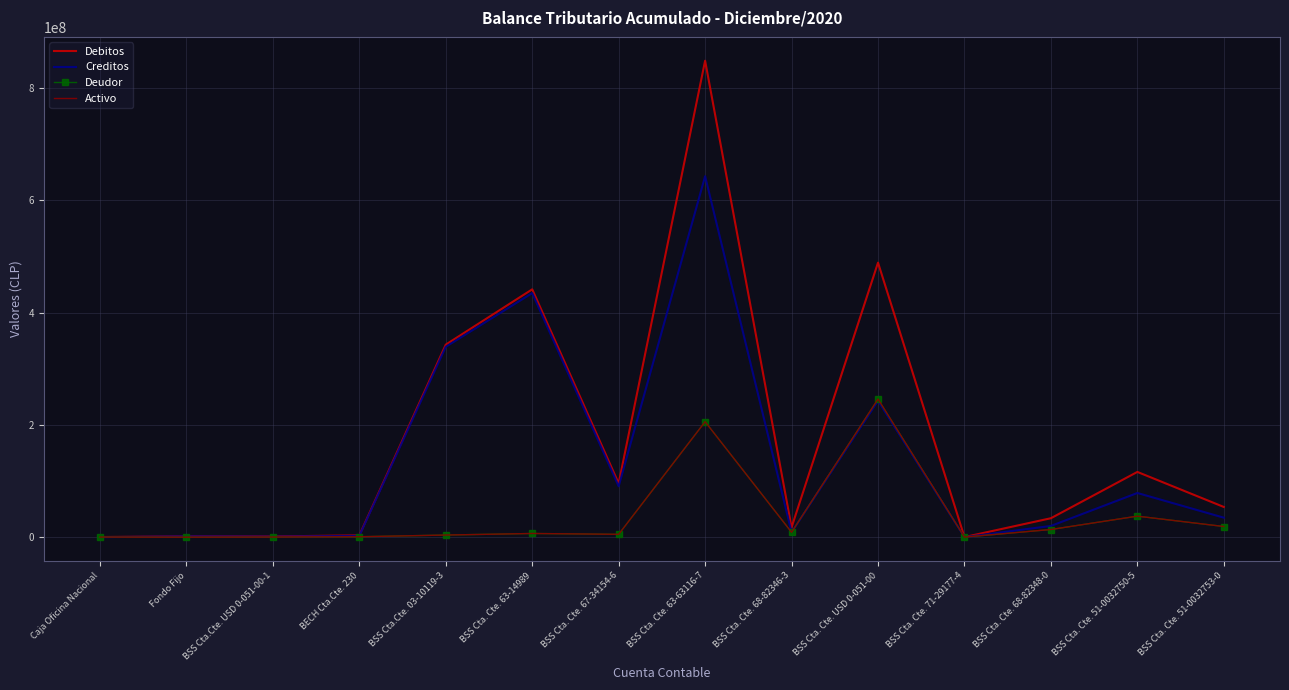

Is this an area chart (filled region under the line)?

No